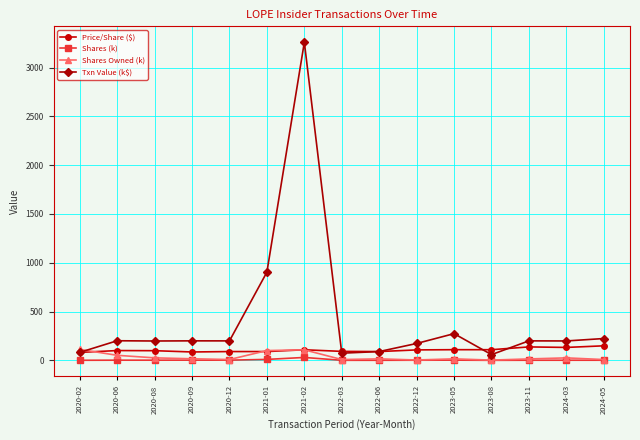

The Shares (k) series shows 2.0 at 2020-06. True or false?

True